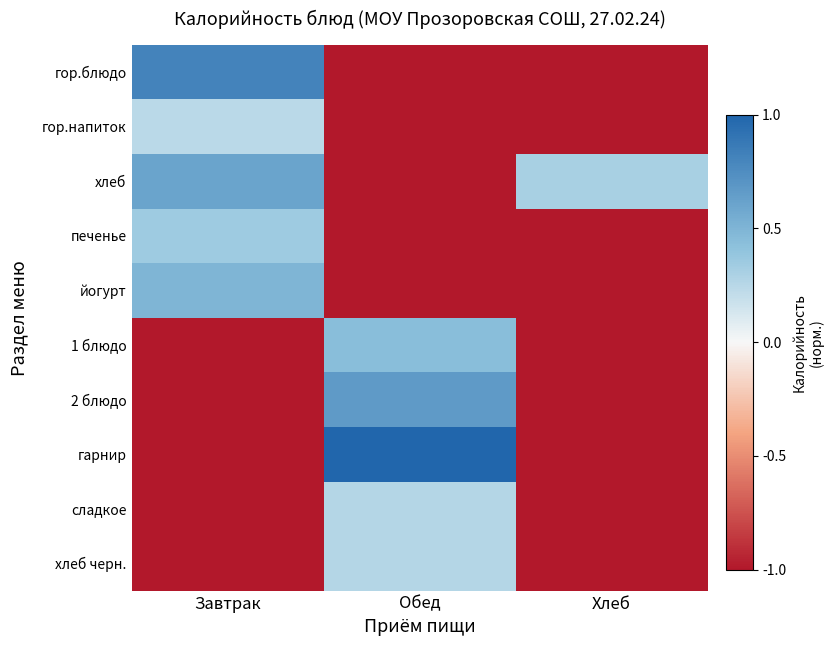

At Завтрак, list the series in order from largest to smallest.

гор.блюдо, хлеб, йогурт, печенье, гор.напиток, 1 блюдо, 2 блюдо, гарнир, сладкое, хлеб черн.